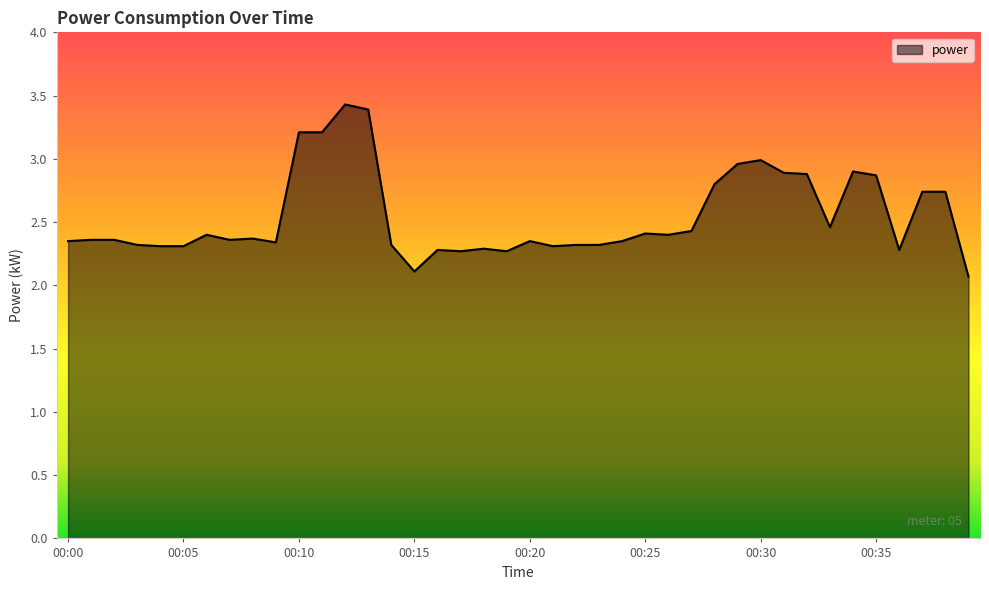

What is the difference between the maximum and minimum values?

1.4